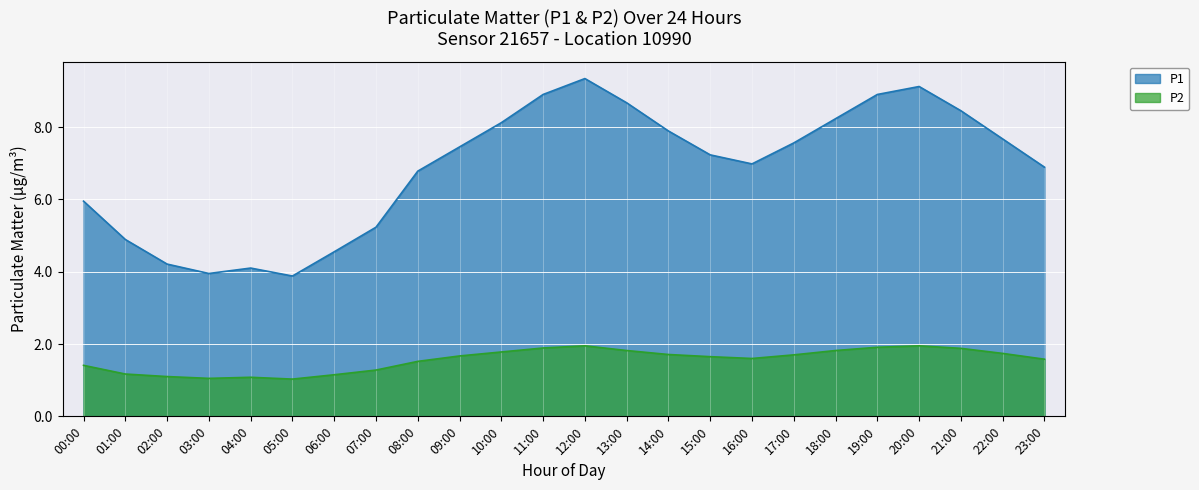

Read the P2 value at 06:00.

1.1